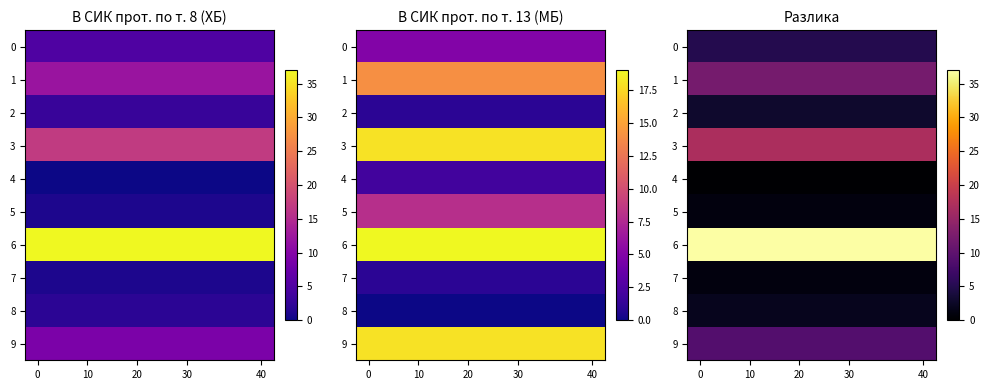

What value does the 1 series have at 40?

12